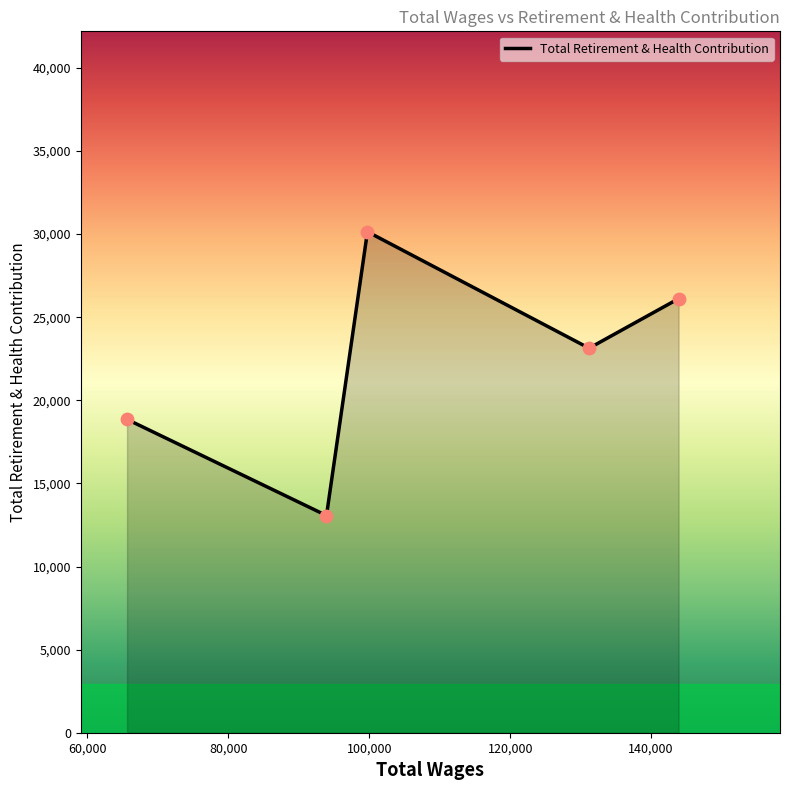

What is the sum of all values?

111322